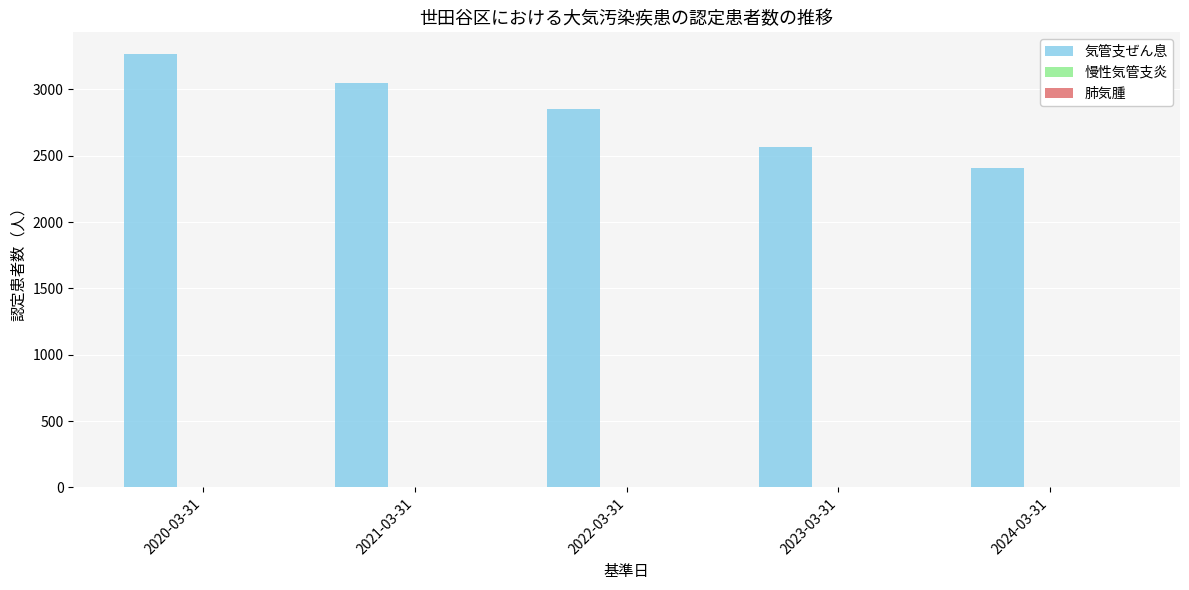

What value does the data have at 2024-03-31?

2405